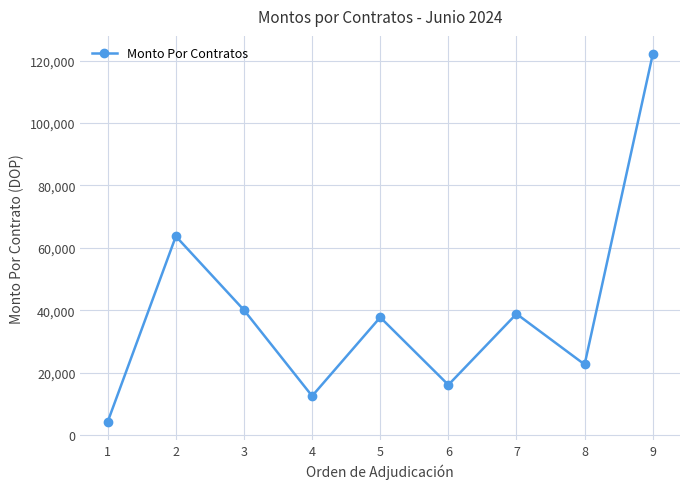

List the labels in order of value, largest first.

9, 2, 3, 7, 5, 8, 6, 4, 1